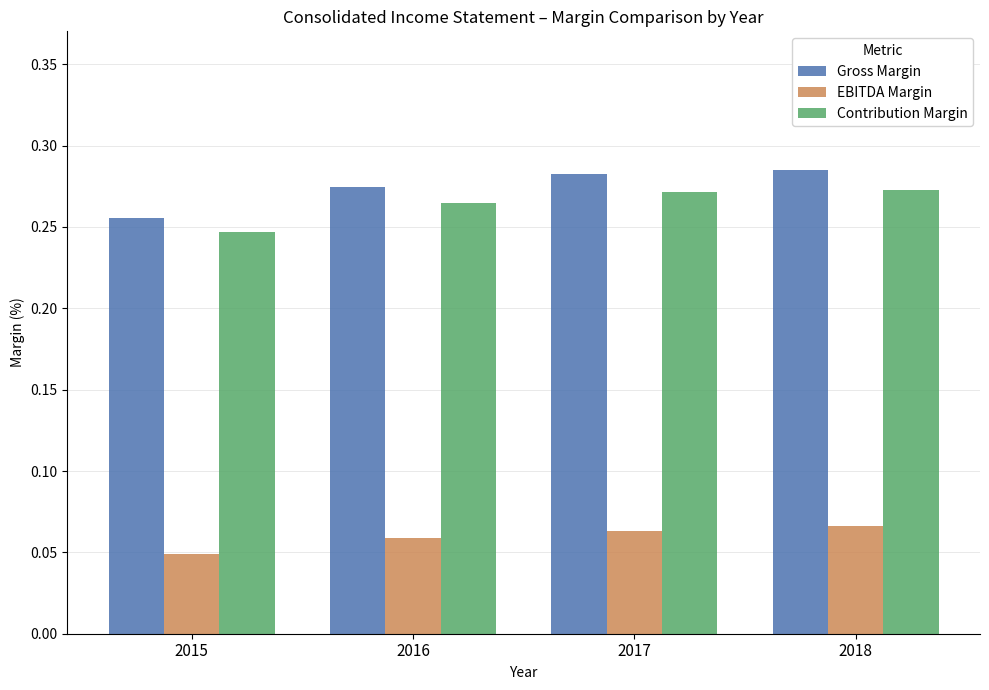

At which category does the chart reach its minimum across all series?

2015